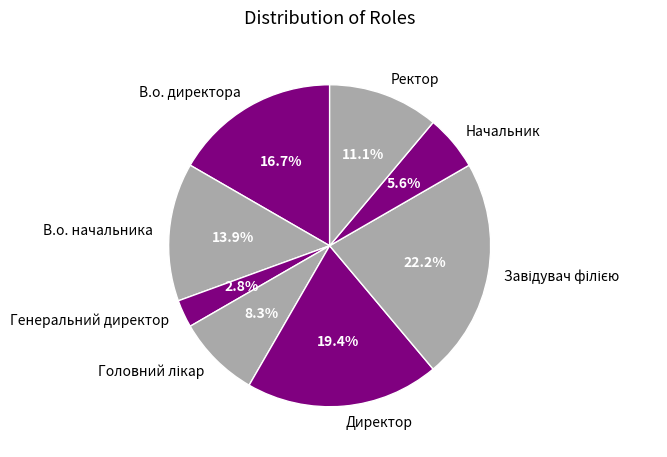

How many slices are in this pie chart?

8